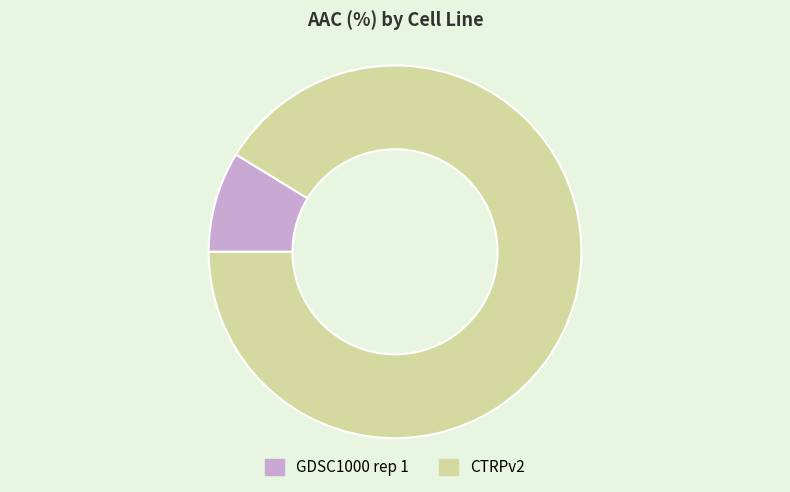

True or false: GDSC1000 rep 1 accounts for 9% of the total.

True